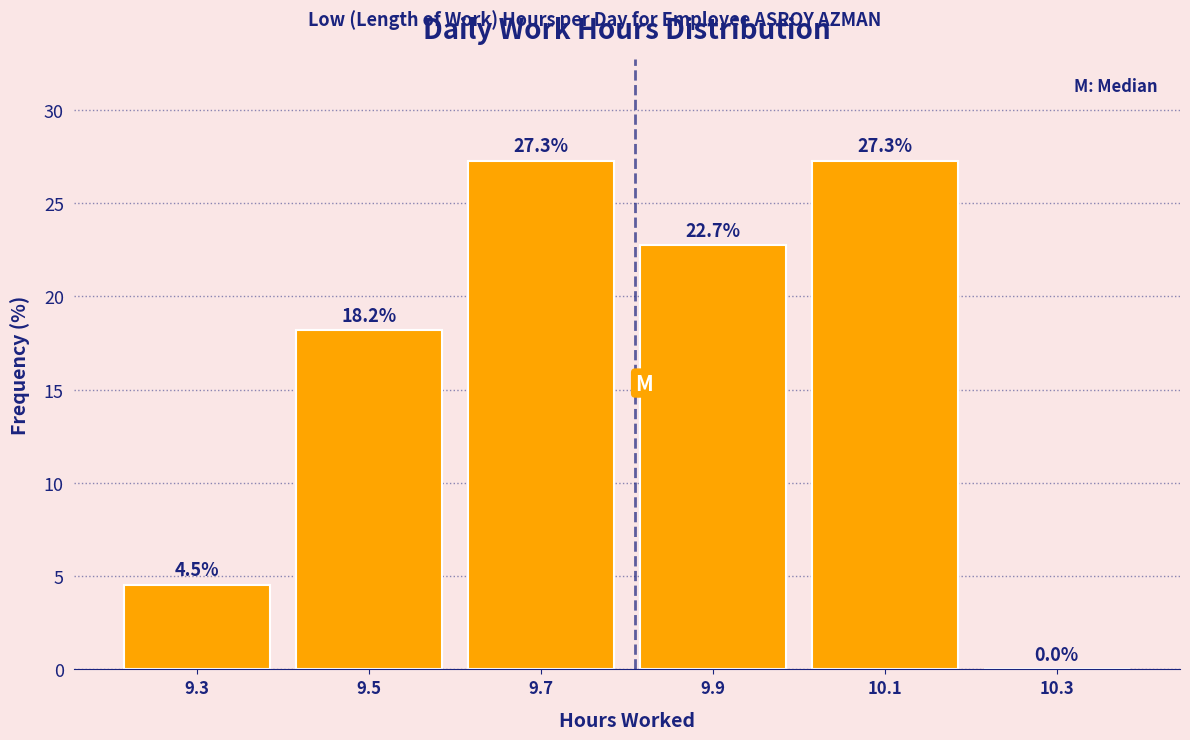

Reading left to right, transcribe this chart: for each bar, give the range it covers on the x-axis and its height.

9.2 to 9.4: 4.5
9.4 to 9.6: 18.2
9.6 to 9.8: 27.3
9.8 to 10.0: 22.7
10.0 to 10.2: 27.3
10.2 to 10.4: 0.0